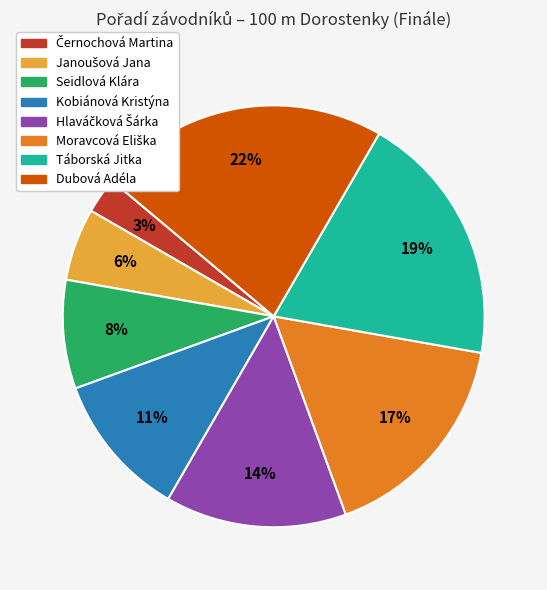

True or false: Dubová Adéla accounts for 22% of the total.

True